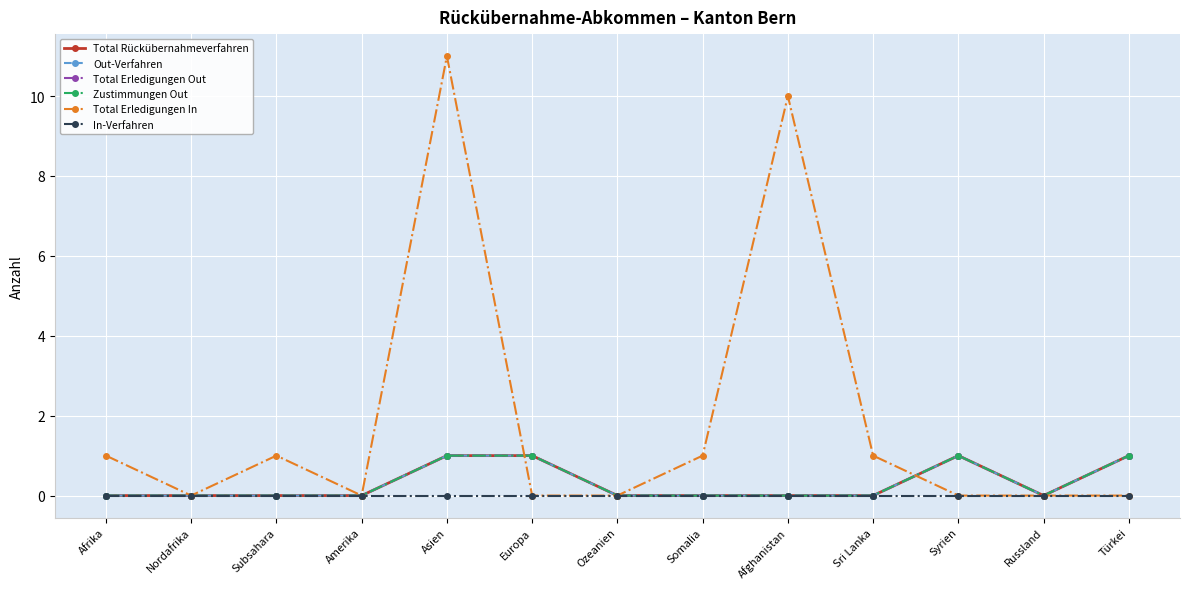

How many intersections are there between Total Rückübernahmeverfahren and Total Erledigungen In?

2